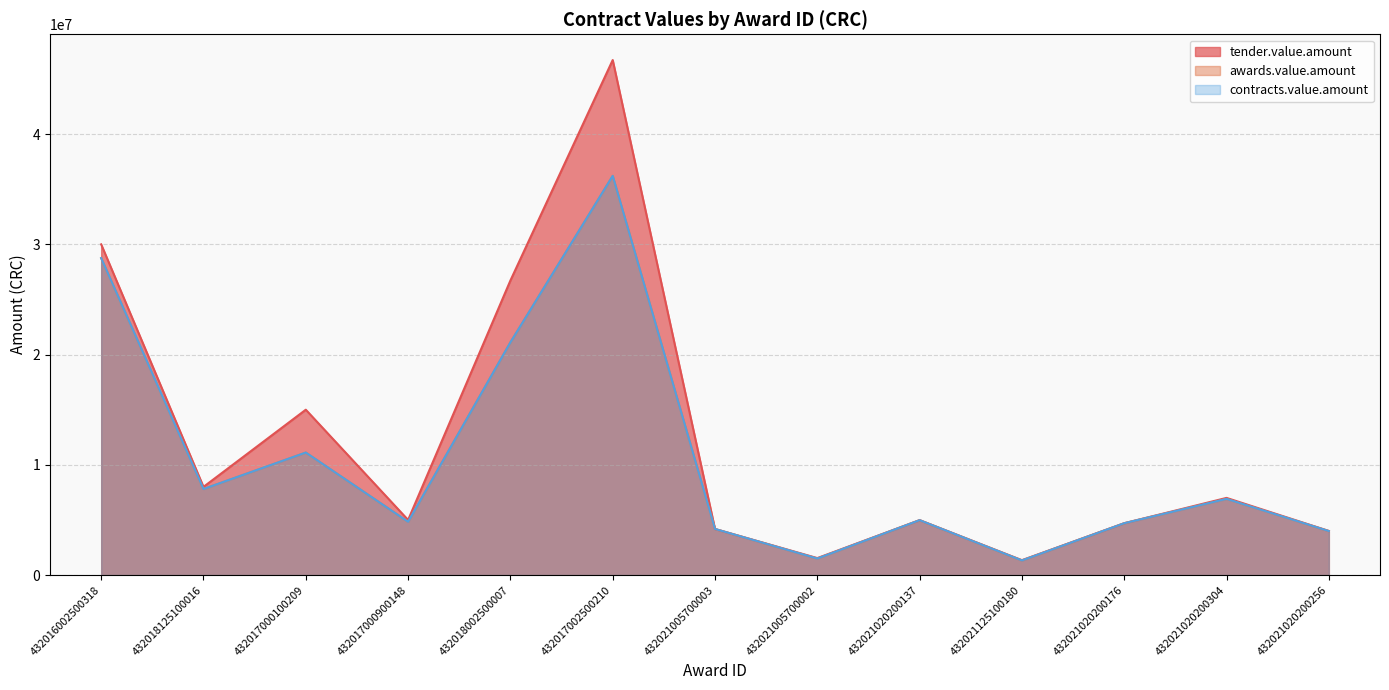

In awards.value.amount, how many points are lower than both neighbors (excluding endpoints)?

4